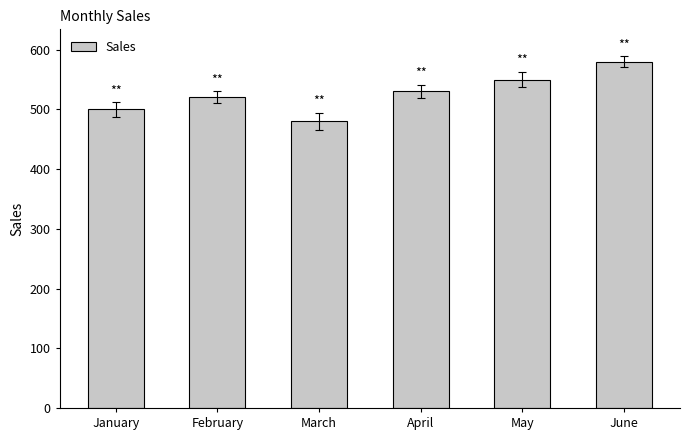

How many distinct data groups are displayed?

1